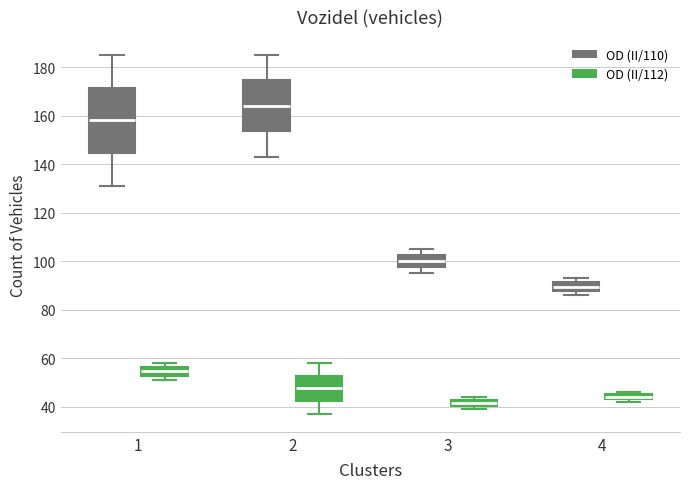

Where does the upper whisker of the box for 1 (OD (II/110)) end on the y-axis? The values are not printed on the chart, so give them approximately, as read against the axis.

186